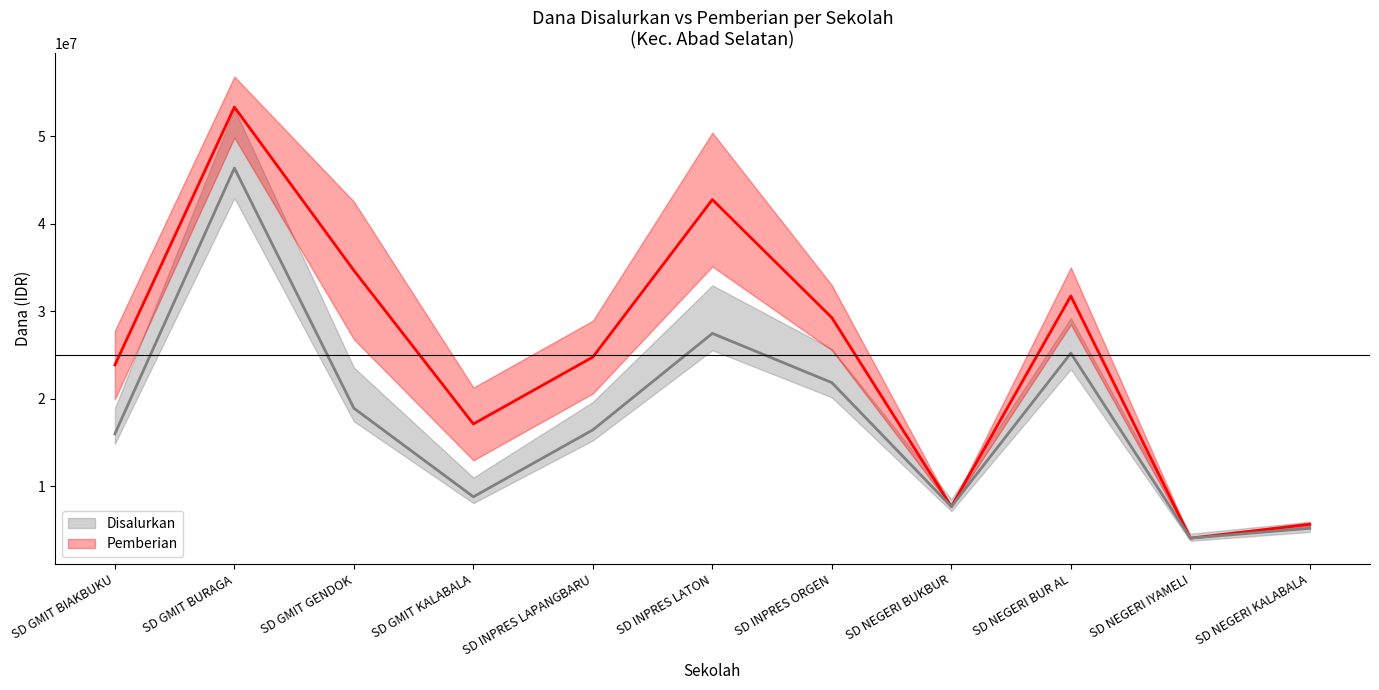

Is it true that Pemberian equals 8258308 at SD NEGERI KALABALA?

False